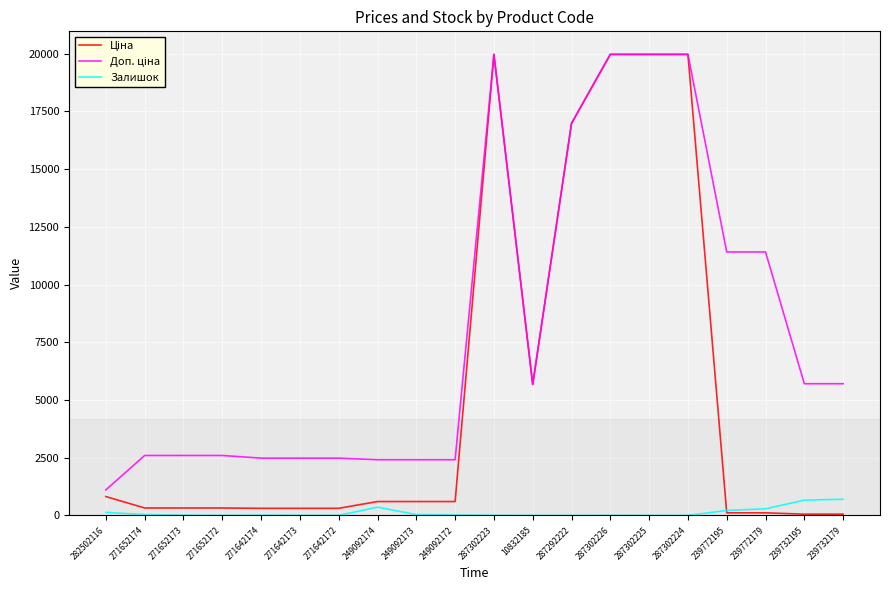

What is the spread (max minus min) of values at 271642173?

2472.4